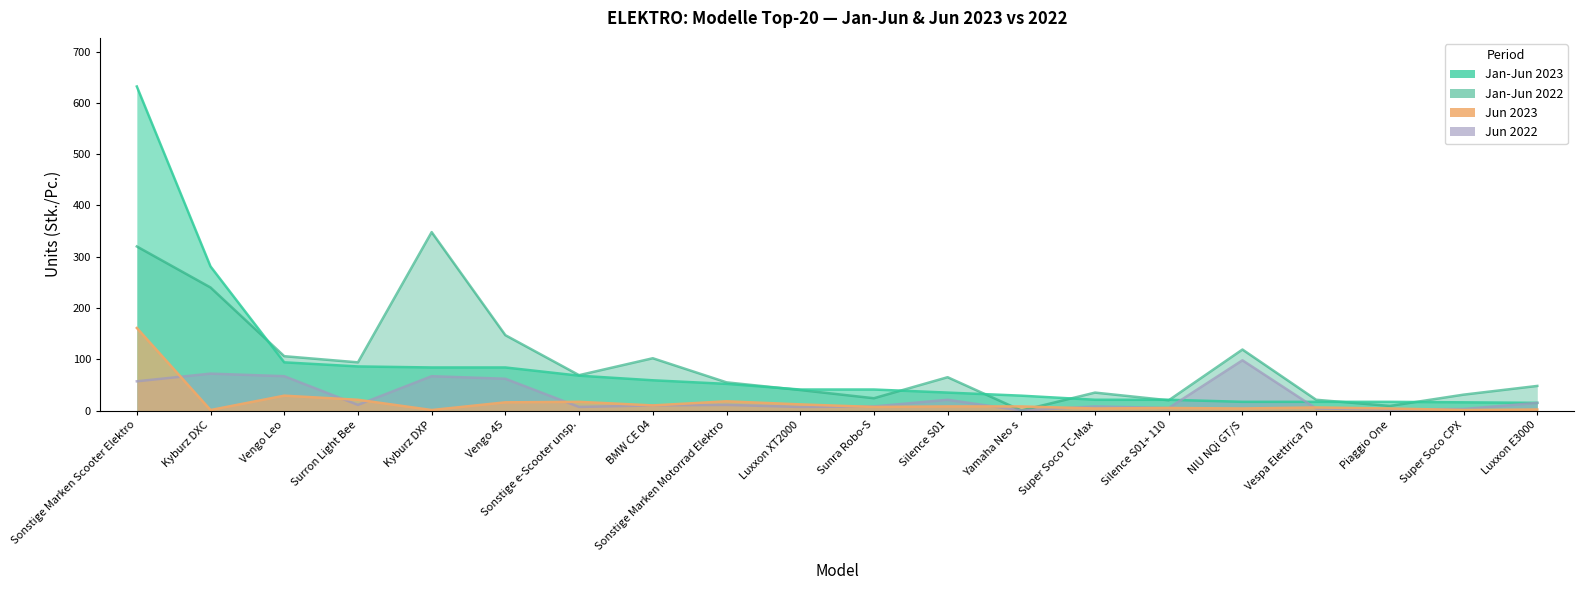

True or false: Jan-Jun 2022 and Jun 2022 cross at least once.

False